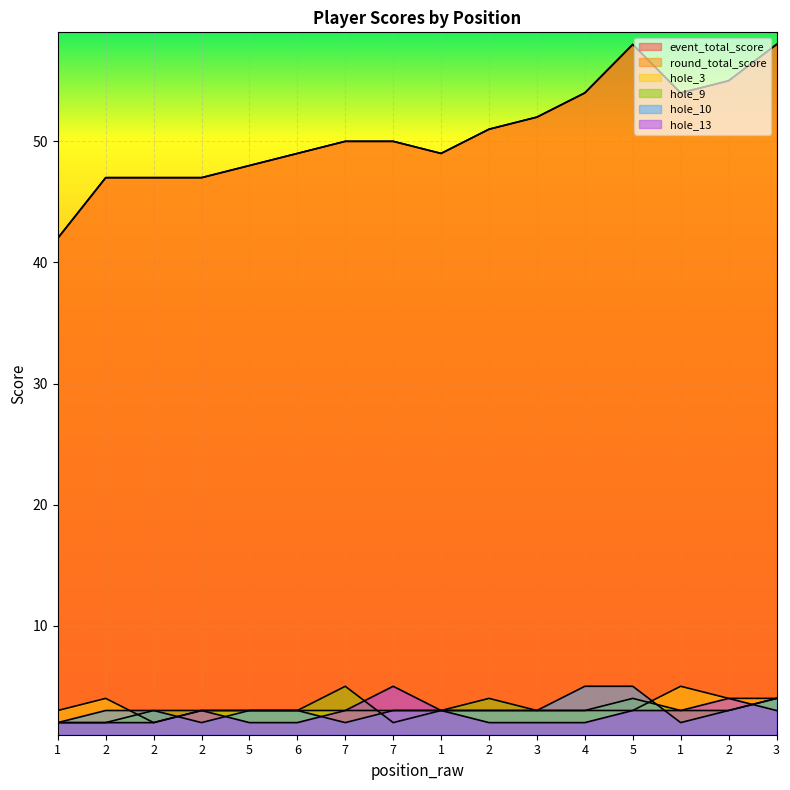

Reading right to left, extract all data points from this chart.

event_total_score: 3=58	2=55	1=54	5=58	4=54	3=52	2=51	1=49	7=50	7=50	6=49	5=48	2=47	2=47	2=47	1=42
round_total_score: 3=58	2=55	1=54	5=58	4=54	3=52	2=51	1=49	7=50	7=50	6=49	5=48	2=47	2=47	2=47	1=42
hole_3: 3=4	2=4	1=5	5=3	4=3	3=3	2=3	1=3	7=3	7=3	6=3	5=3	2=3	2=2	2=4	1=3
hole_9: 3=4	2=3	1=3	5=4	4=3	3=3	2=4	1=3	7=2	7=5	6=3	5=3	2=3	2=3	2=2	1=2
hole_10: 3=4	2=3	1=2	5=5	4=5	3=3	2=3	1=3	7=3	7=2	6=3	5=3	2=2	2=3	2=3	1=2
hole_13: 3=3	2=4	1=3	5=3	4=2	3=2	2=2	1=3	7=5	7=3	6=2	5=2	2=3	2=2	2=2	1=2